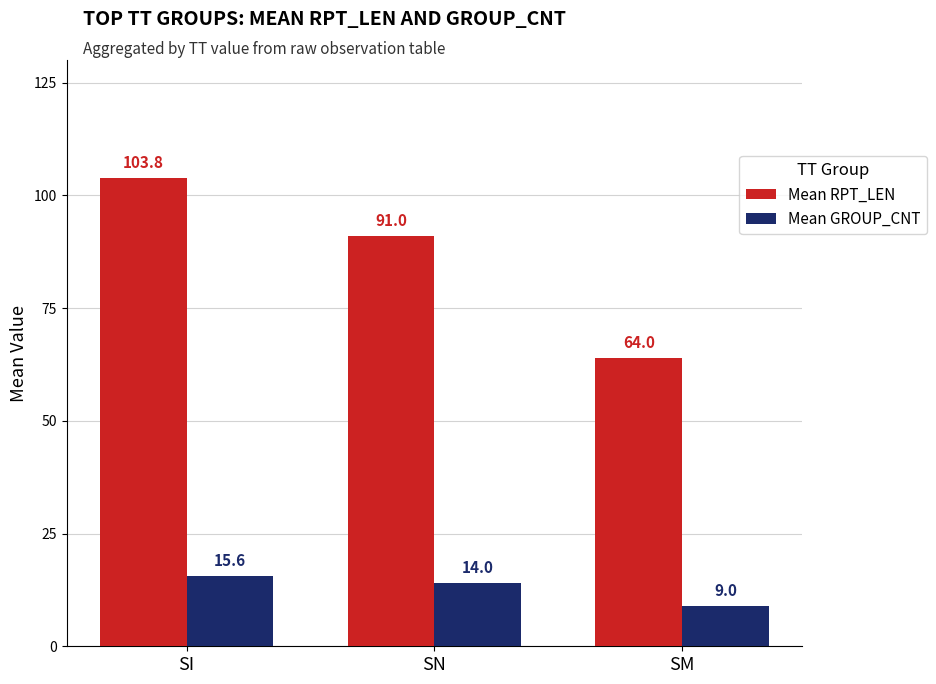

Which category has the highest value in the Mean GROUP_CNT series?

SI